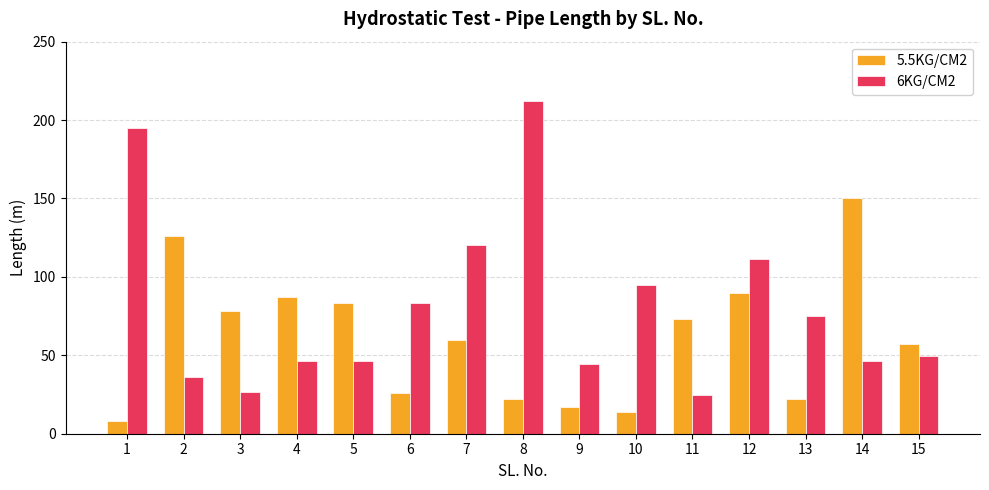

What is the greatest value displayed?

212.2